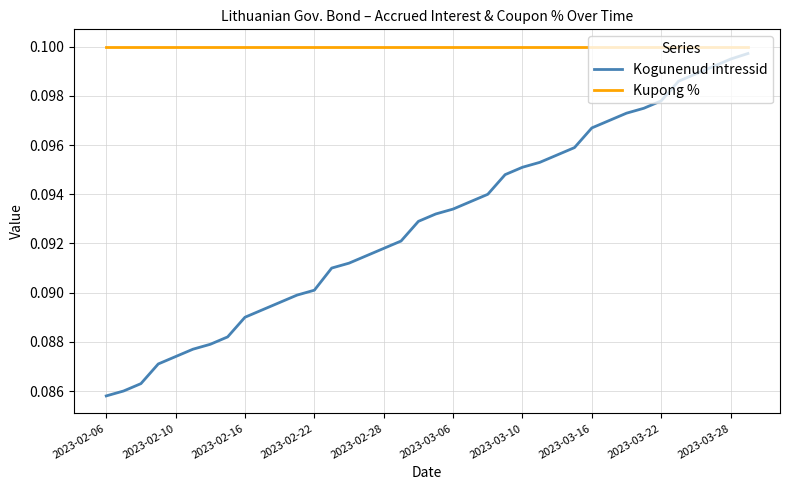

Which series has the largest range (max minus min)?

Kogunenud intressid